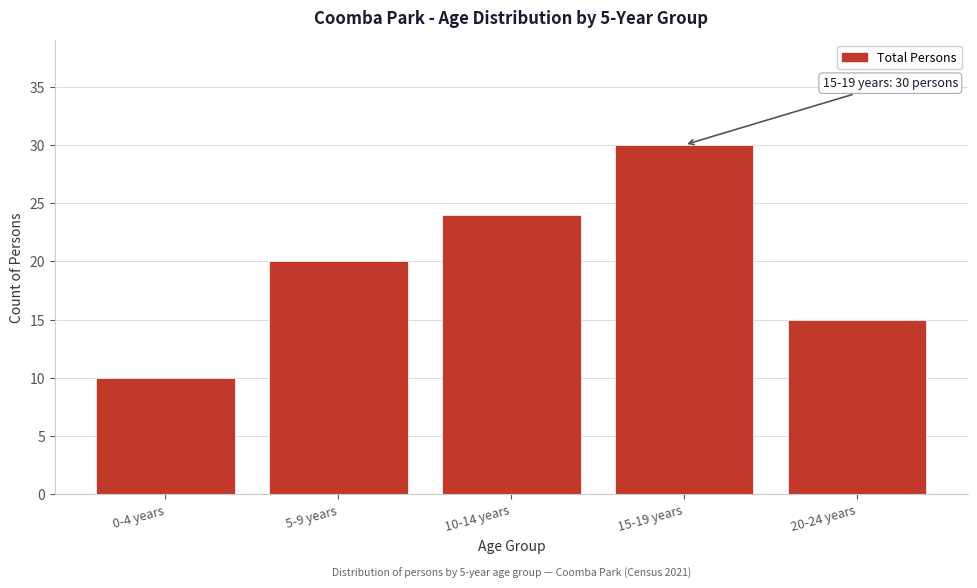

Reading left to right, transcribe all the data shown in this chart.

10	20	24	30	15